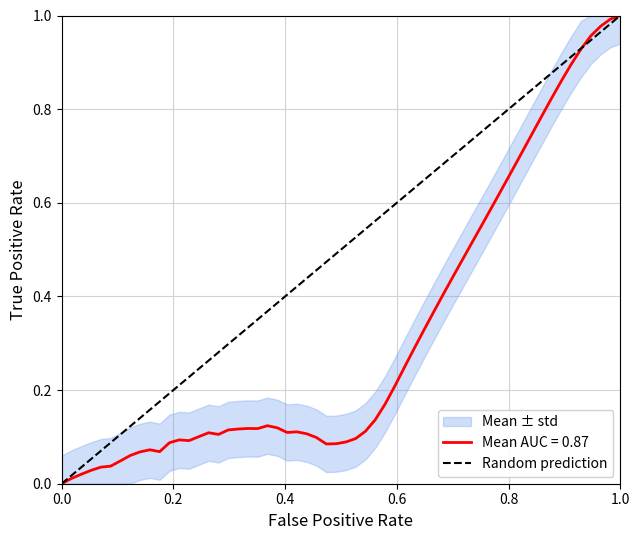

Is it true that Mean AUC = 0.87 equals 0.0 at 0.0?

True